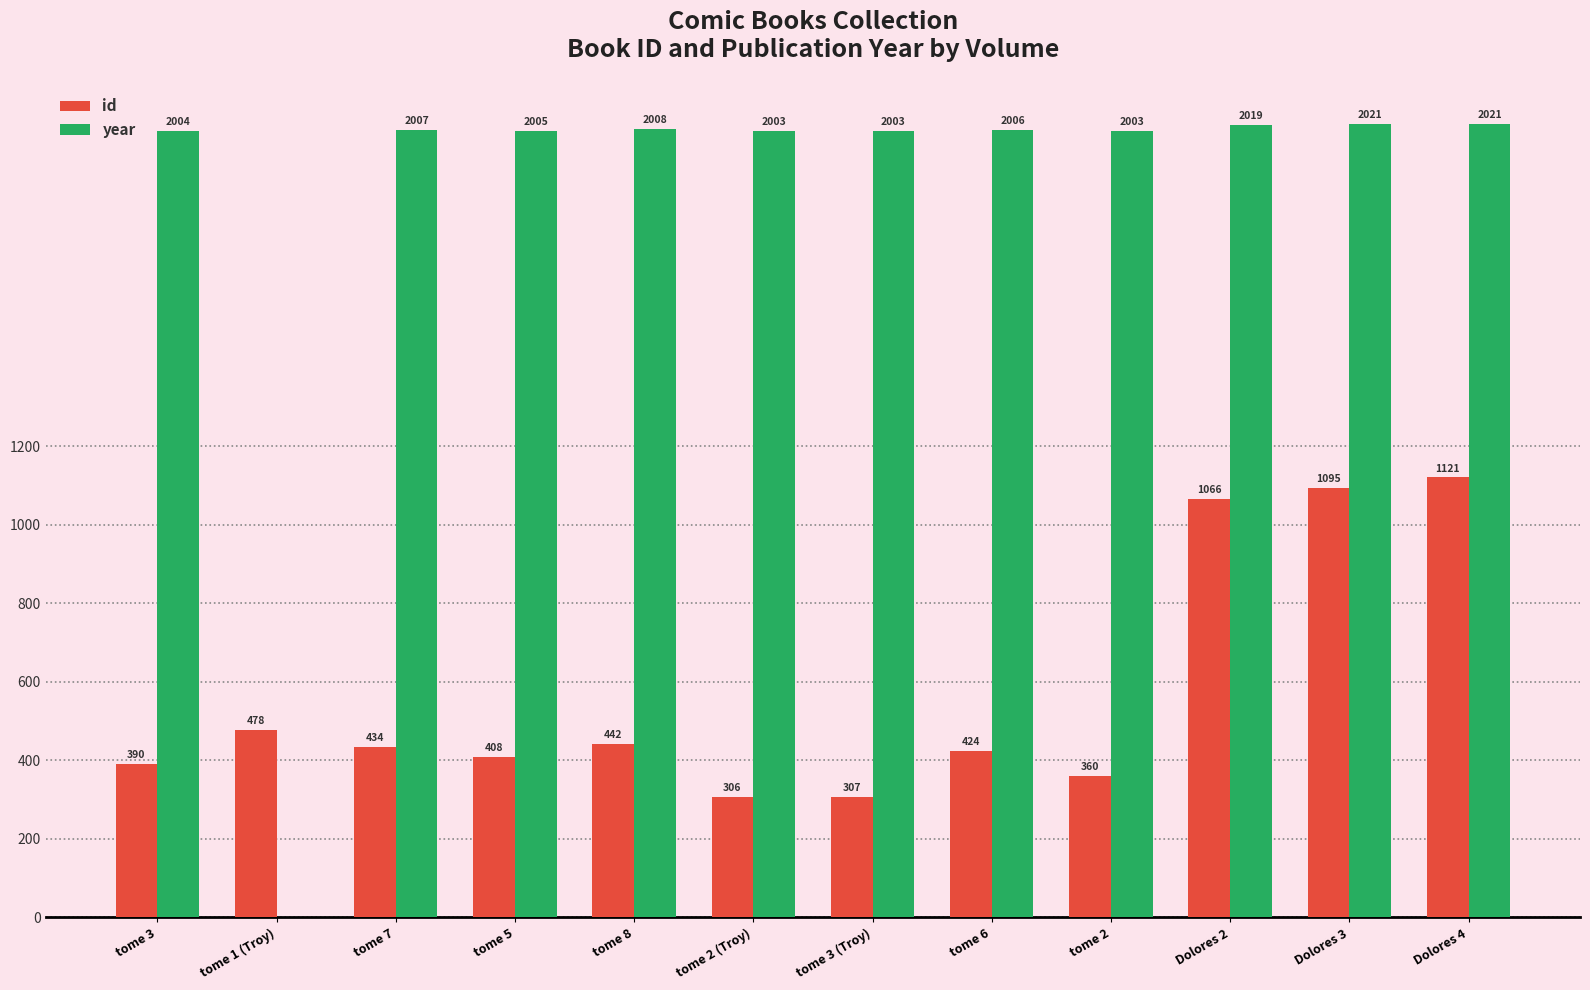

What are all the series names shown in the legend?

id, year